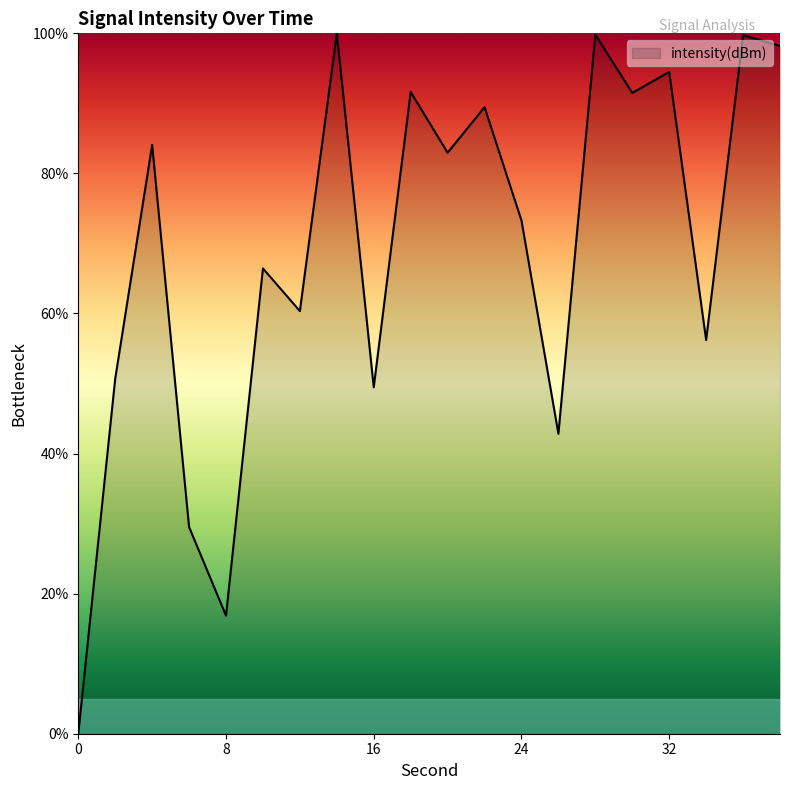

What is the maximum value shown in the chart?

100.0